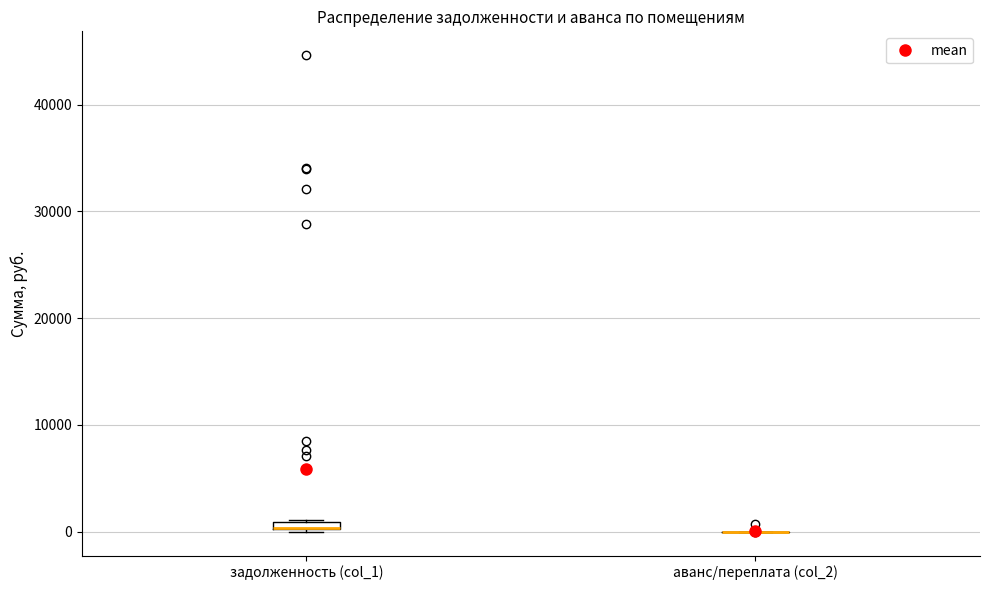

Where is the lower edge of the box for задолженность (col_1) on the y-axis? The values are not printed on the chart, so give them approximately, as read against the axis.

0